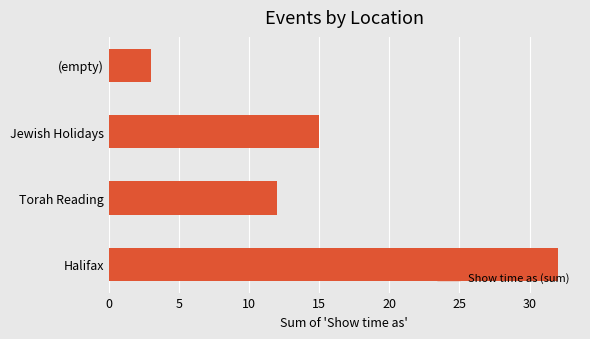

At which category does the chart reach its minimum across all series?

(empty)